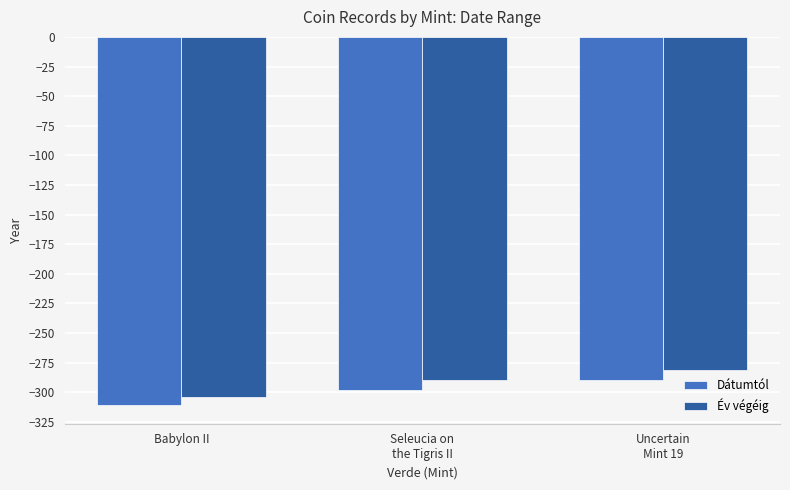

Reading left to right, list all the values displayed in this chart.

Dátumtól: -311.0	-298.3	-290.0
Év végéig: -304.1	-290.0	-281.0